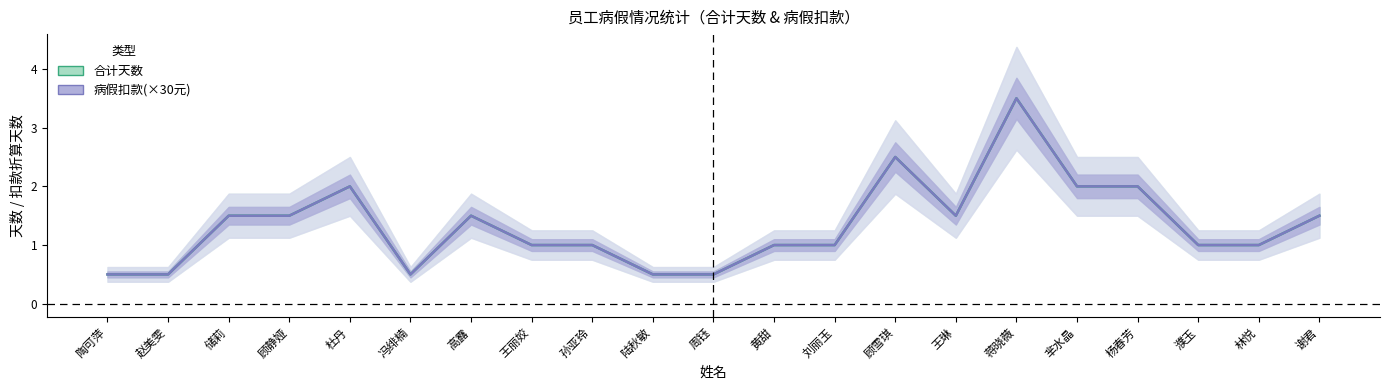

At which category does the chart reach its peak across all series?

蒋晓薇